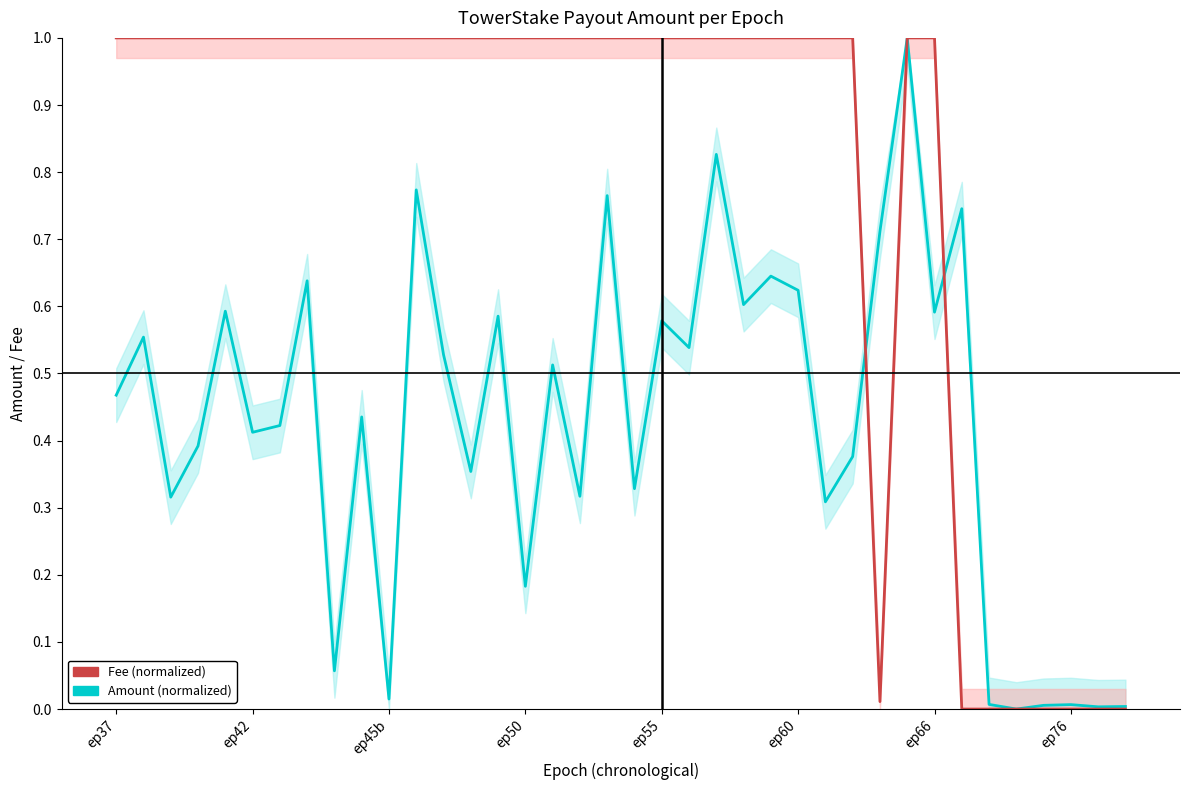

How many lines are shown in the chart?

2